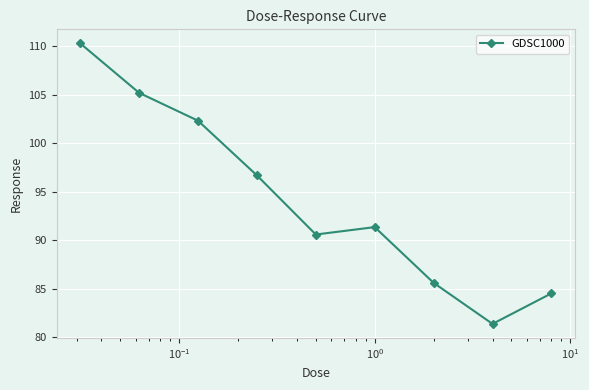

What is the value of the 2nd point from the left?

105.2